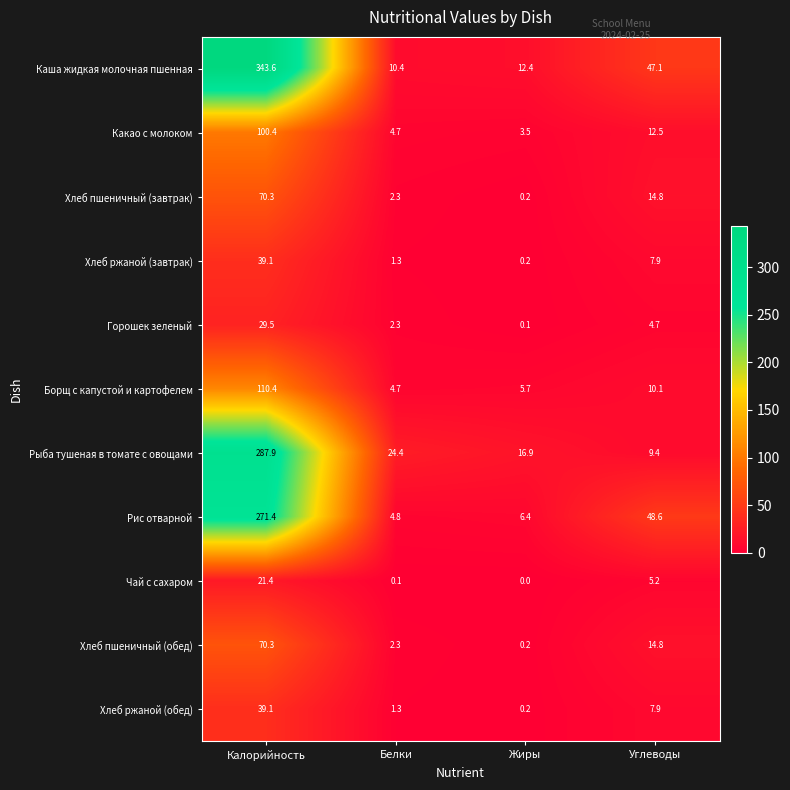

At how many categories does at least one series exceed 127?

1